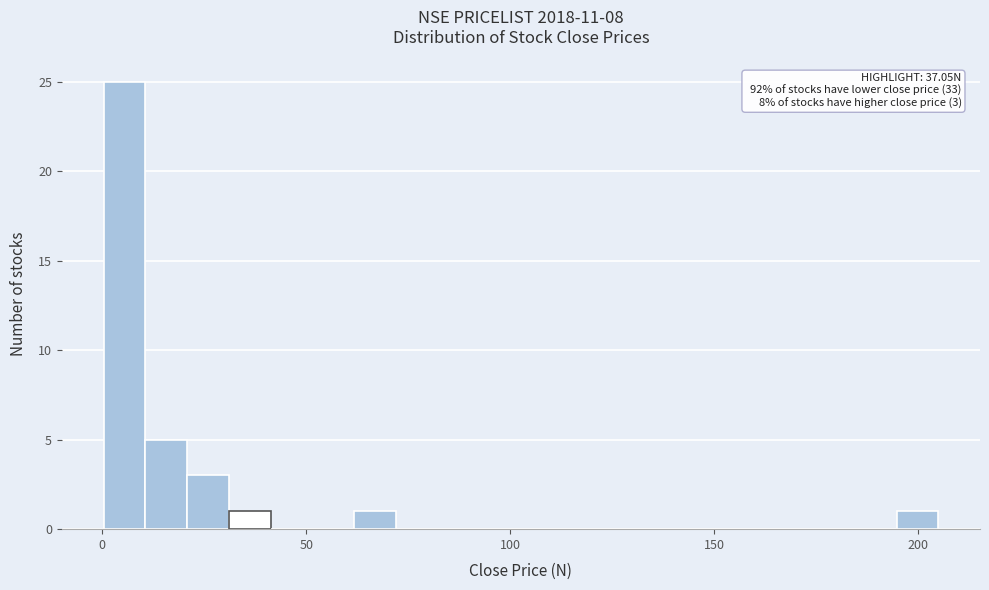

Around what value on the x-axis is the tallest bar? Give the approximate position of its centre, as read against the axis.

5